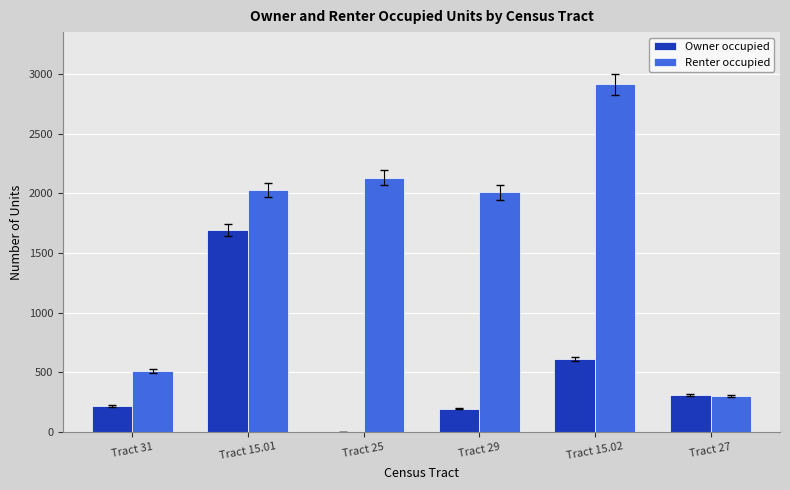

Count the number of data series in this chart.

2